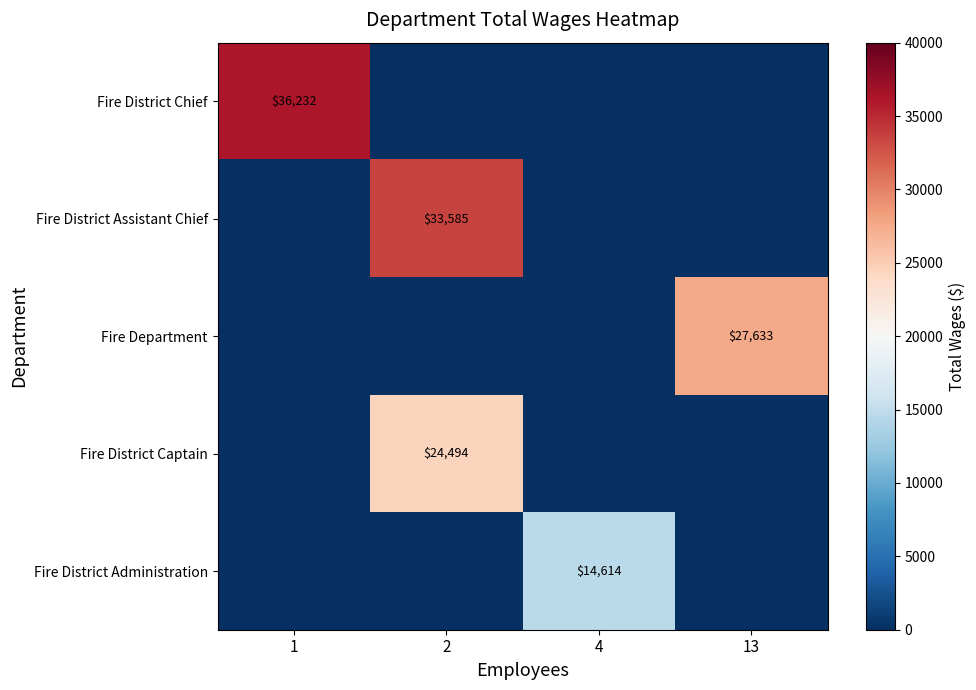

The Fire Department series shows 27633 at 13. True or false?

True